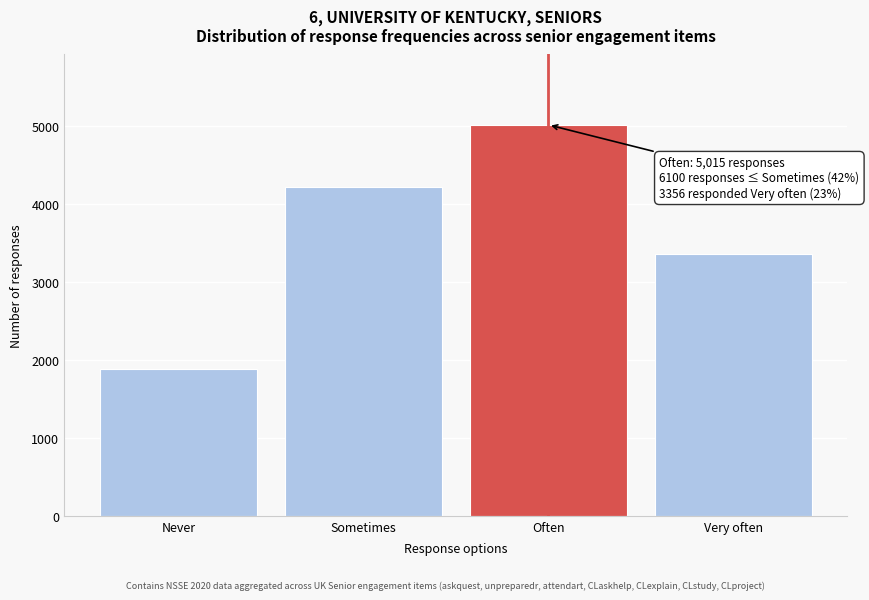

Reading right to left, extract all data points from this chart.

Very often=3356	Often=5015	Sometimes=4213	Never=1887